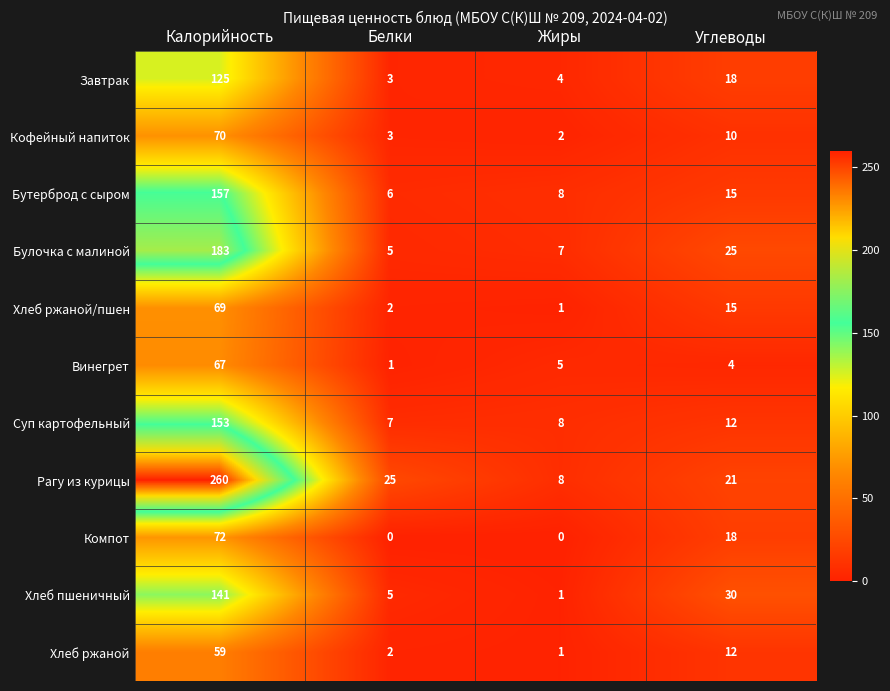

List the series in order of their peak value, highest first.

Рагу из курицы, Булочка с малиной, Бутерброд с сыром, Суп картофельный, Хлеб пшеничный, Завтрак, Компот, Кофейный напиток, Хлеб ржаной/пшен, Винегрет, Хлеб ржаной